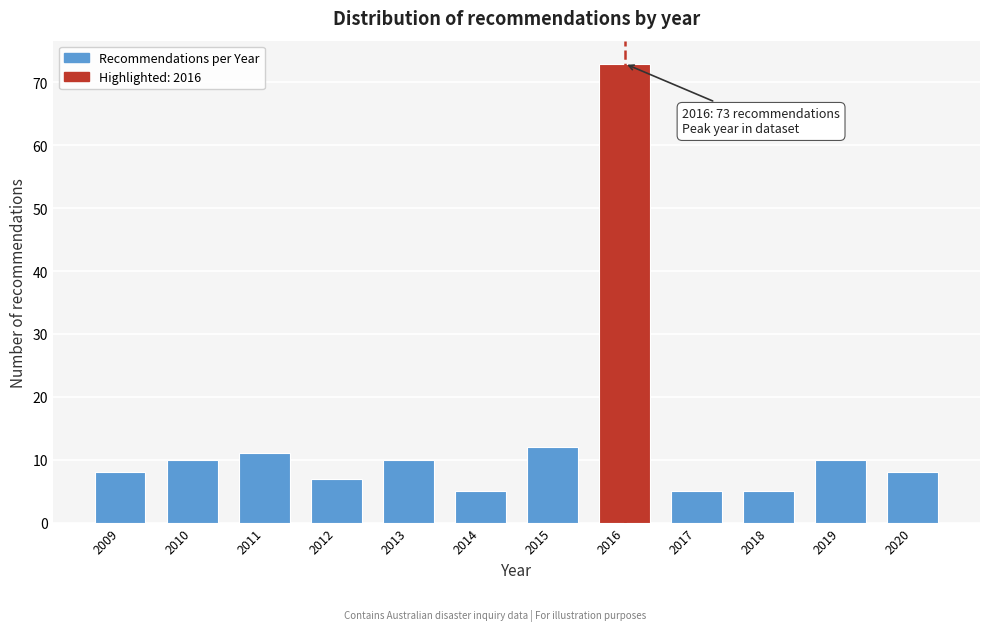

Reading right to left, transcribe all the data shown in this chart.

8	10	5	5	73	12	5	10	7	11	10	8